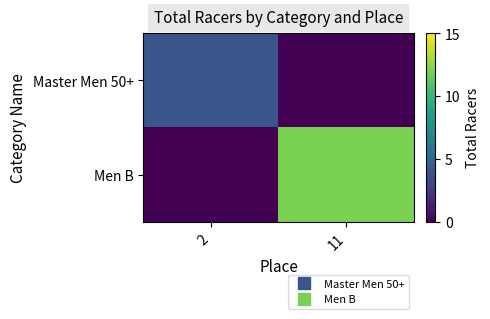

What is the total value across all series at 2?

4